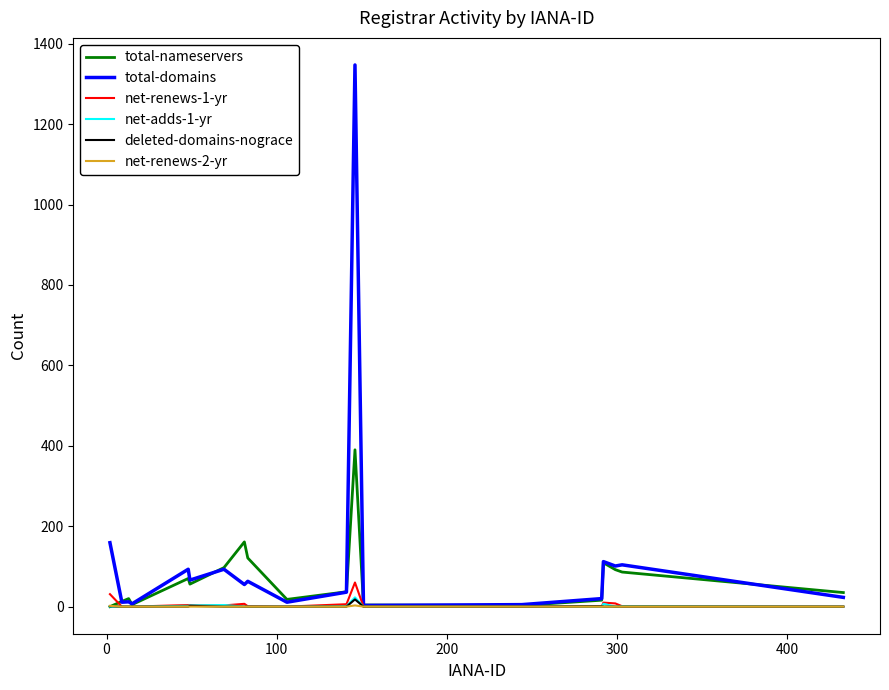

At how many categories does at least one series exceed 660?

1